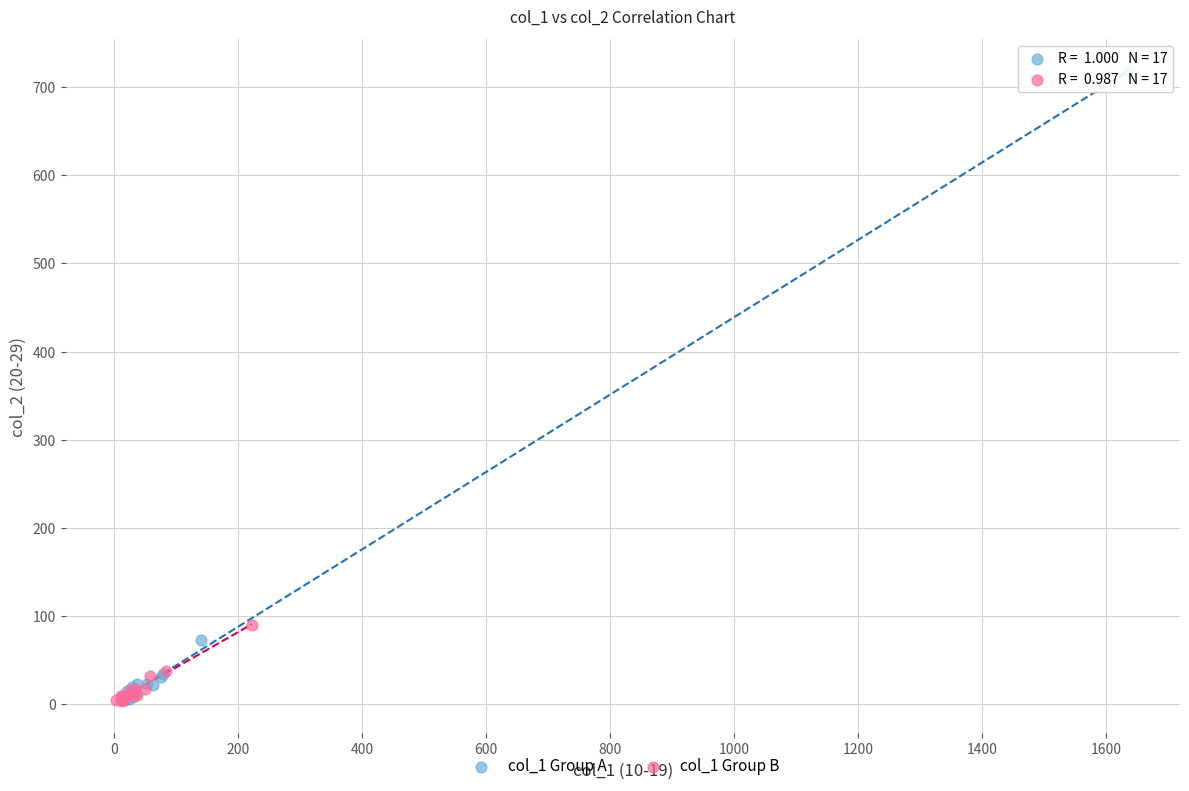

What are all the series names shown in the legend?

col_1 Group A, col_1 Group B